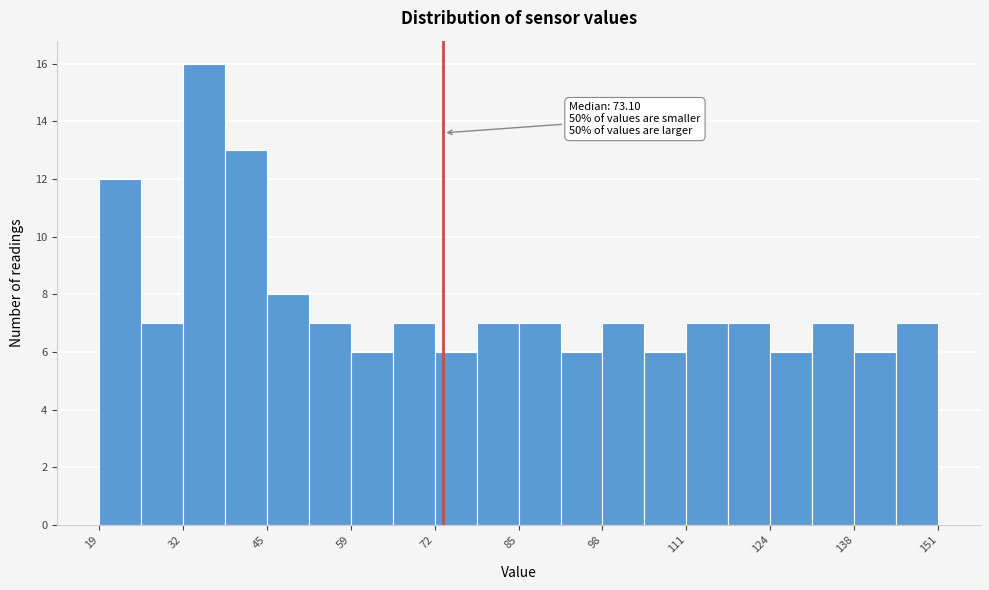

Read against the x-axis, roughly where is the centre of the tallest bar?

36